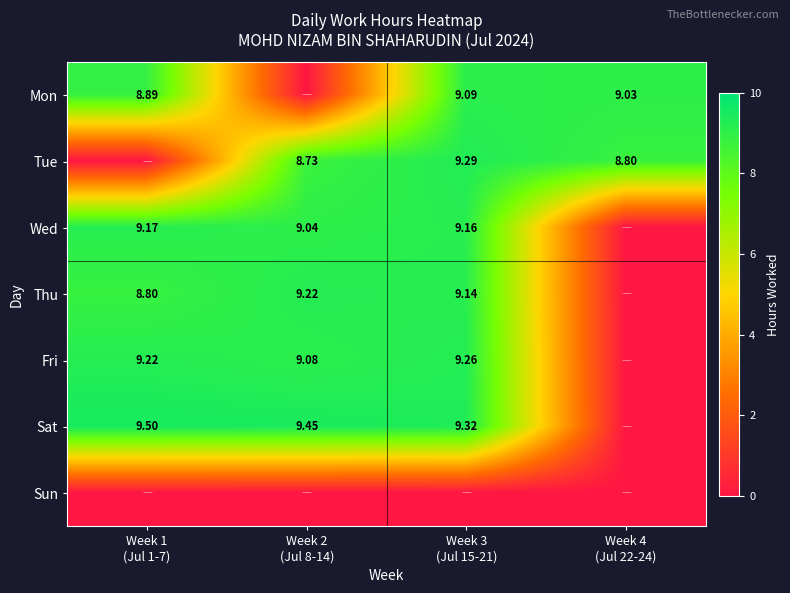

How many categories are shown in the chart?

4